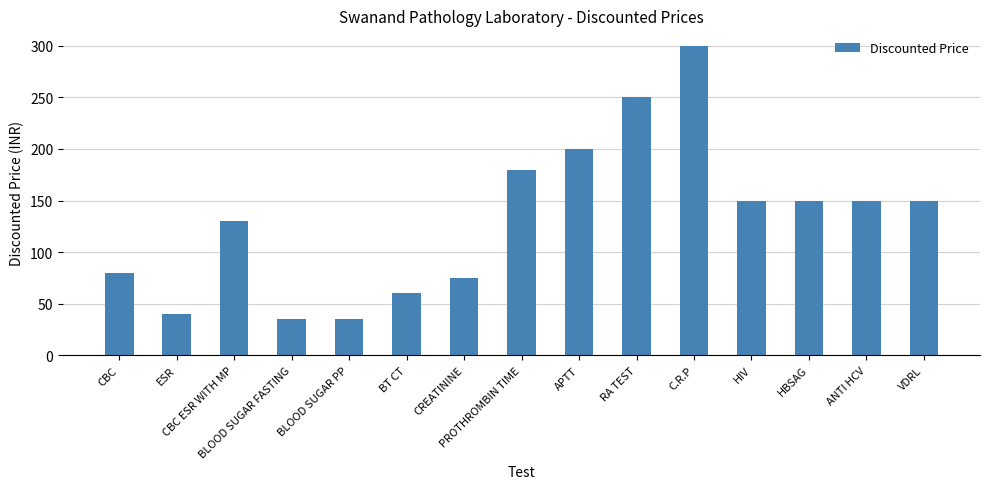

Is it true that the value at BLOOD SUGAR FASTING is 7?

False